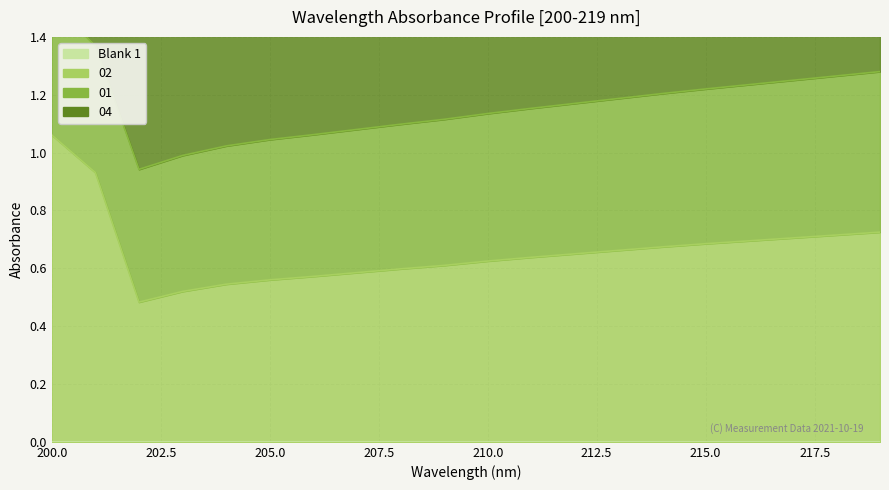

What are all the series names shown in the legend?

Blank 1, 02, 01, 04